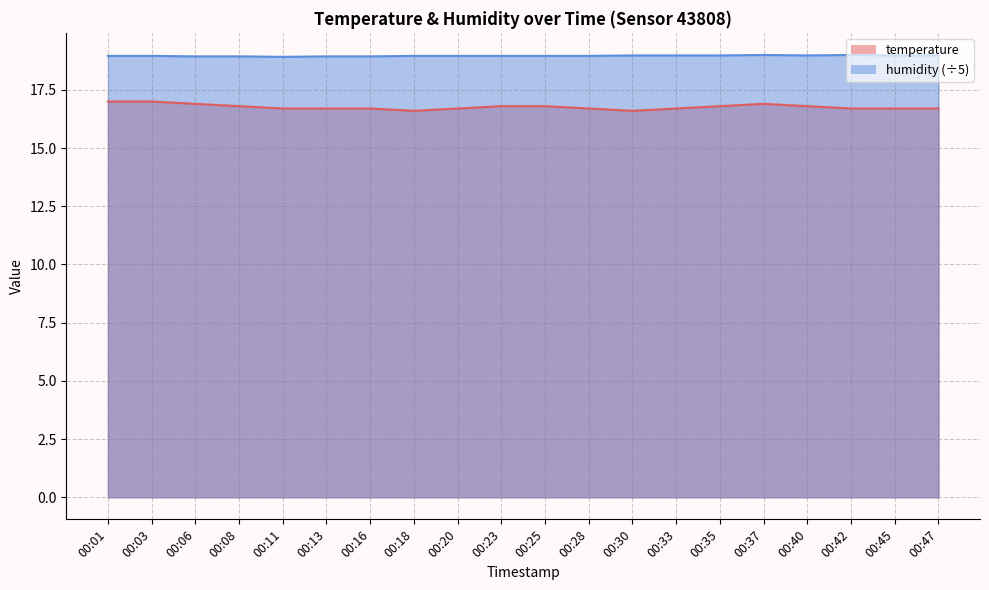

What is the total value across all series at 00:45?

35.7